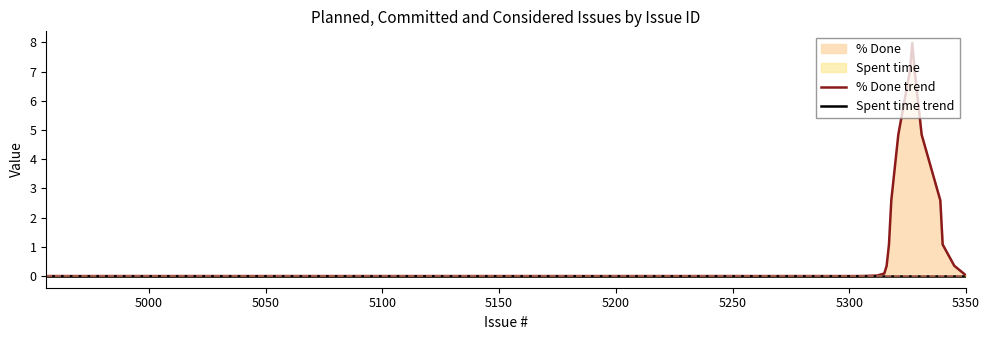

Does the chart have visible grid lines?

No